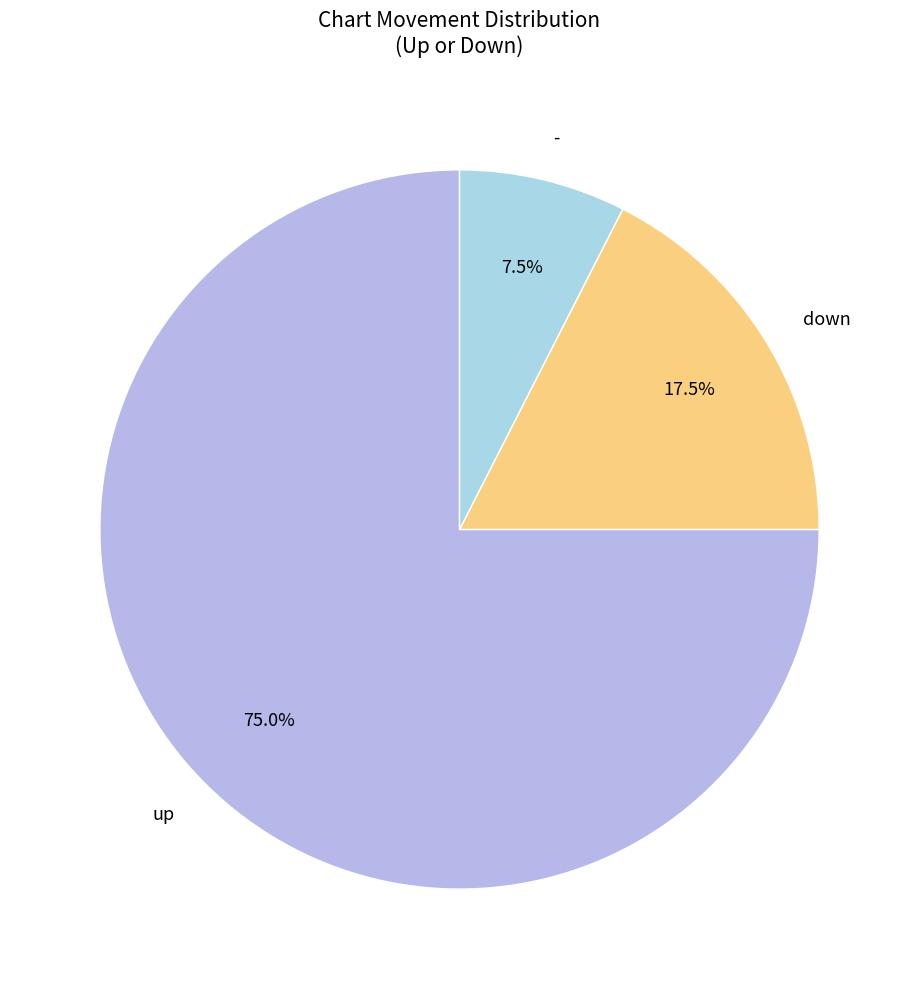

Combined, what portion of the pie is - and down?

25.0%